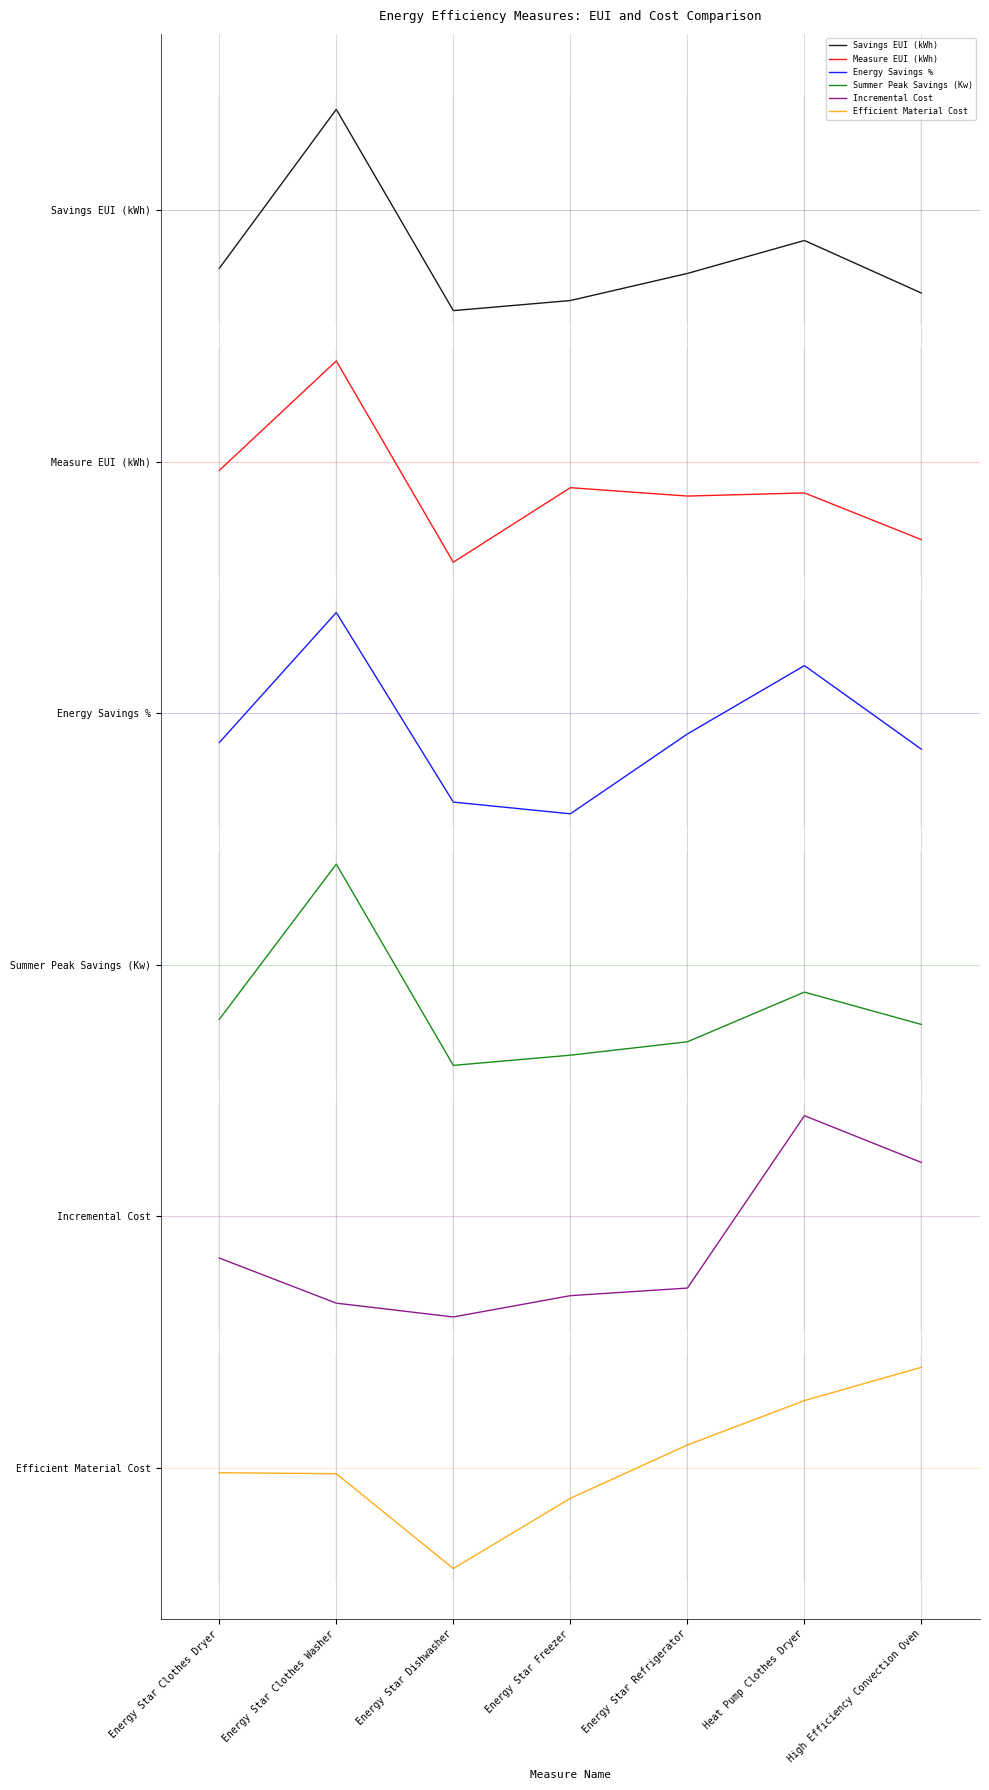

Which category has the highest value across all series?

Energy Star Clothes Washer